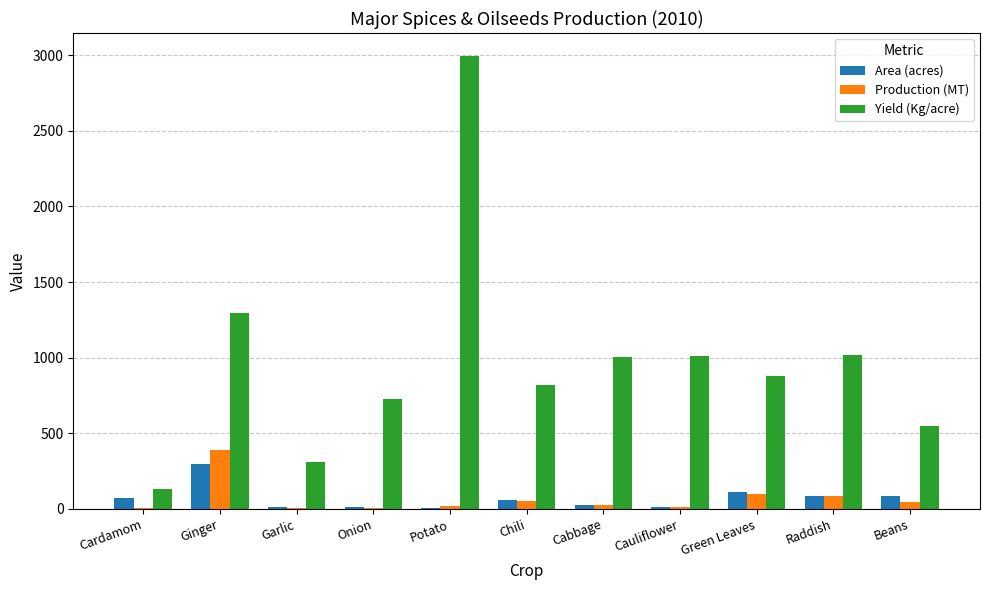

Count the number of data series in this chart.

3